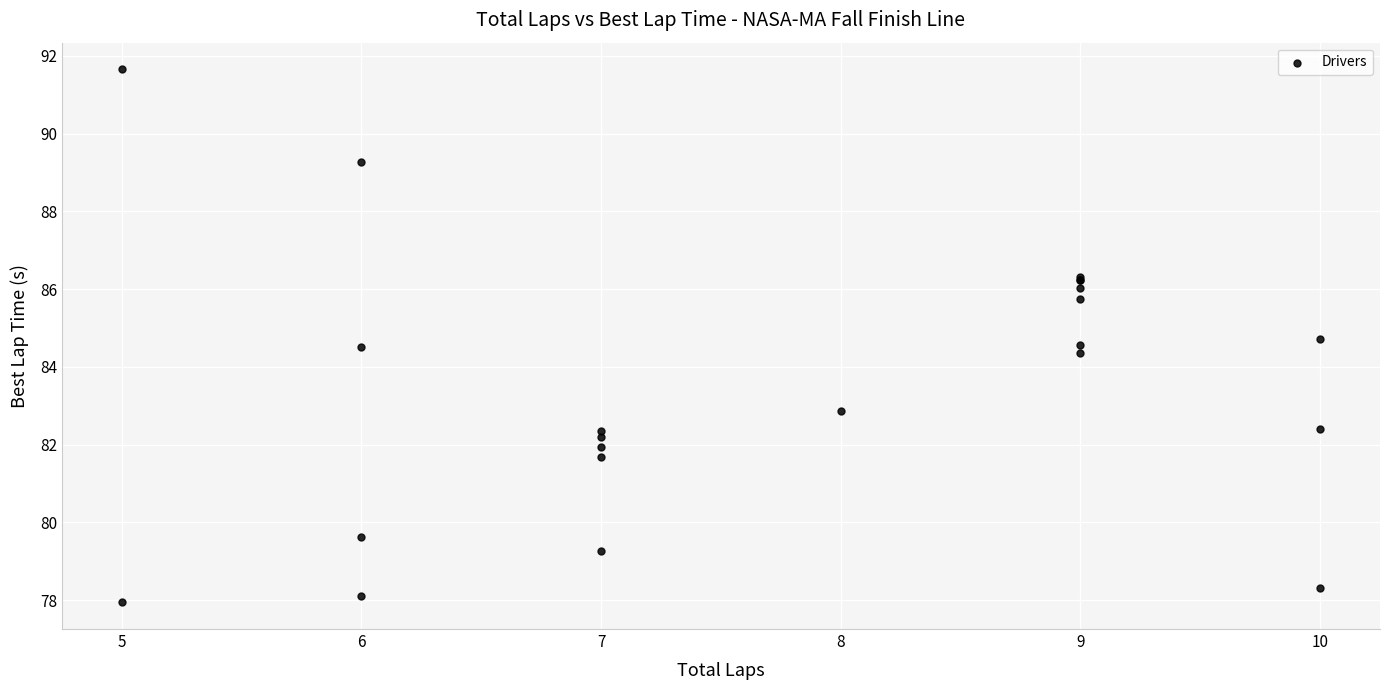

What Y value in the scatter plot is closest to 84?

84.3